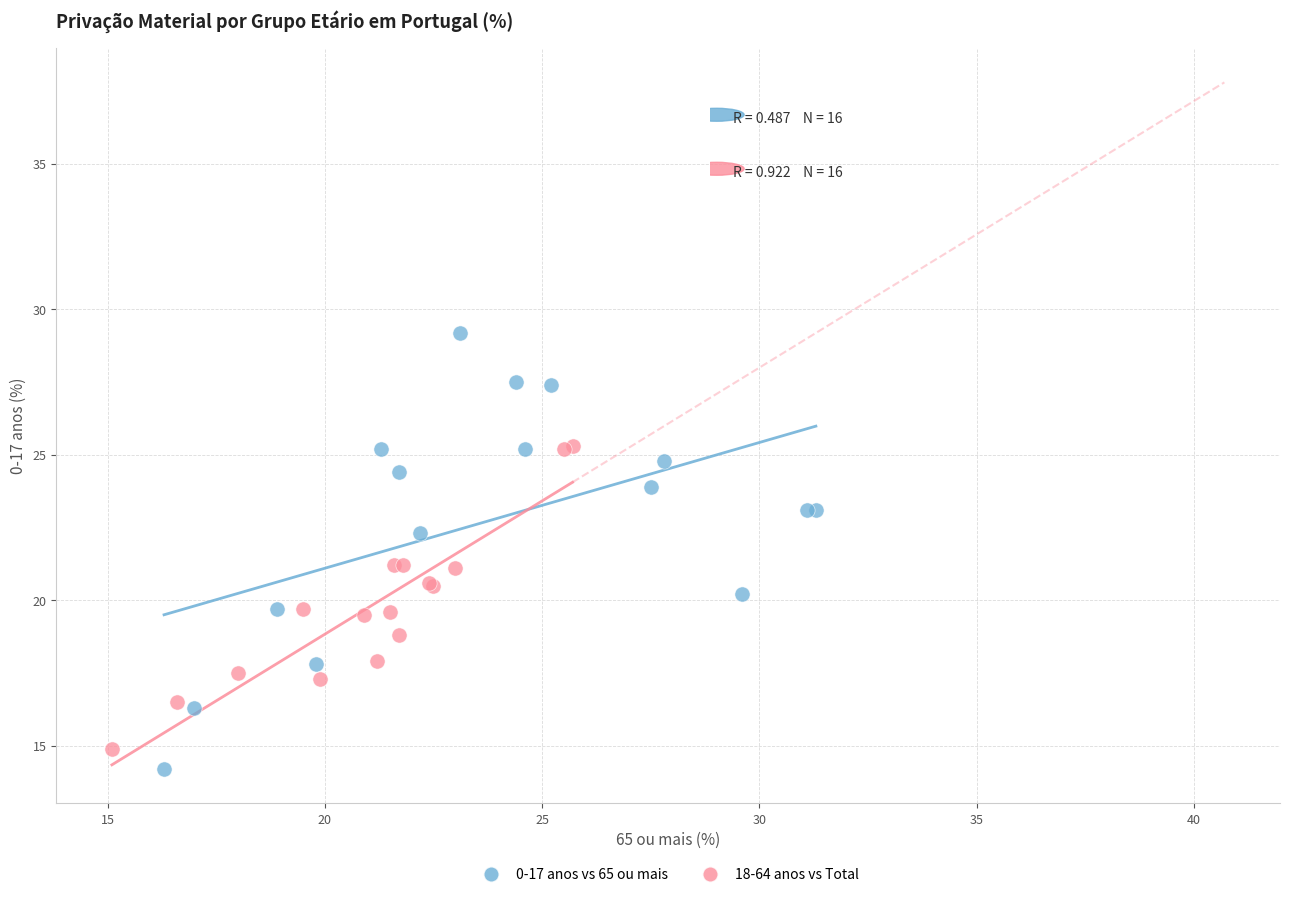

Which series has the largest Y range (max minus min)?

0-17 anos vs 65 ou mais